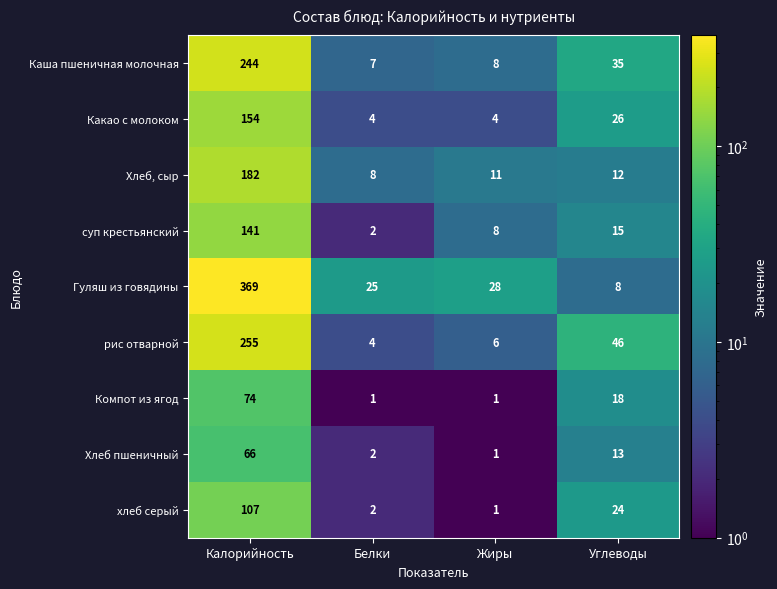

What is the sum of all рис отварной values?

311